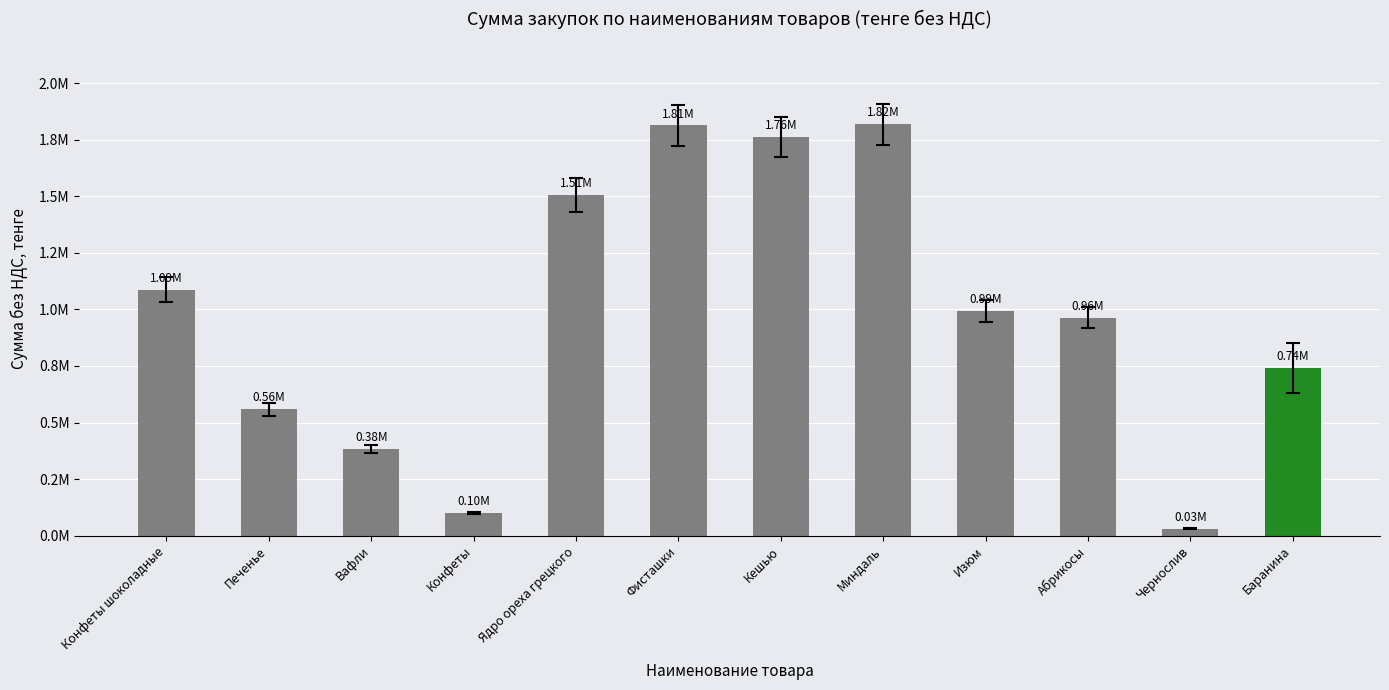

How many data points are less than 993488?

6